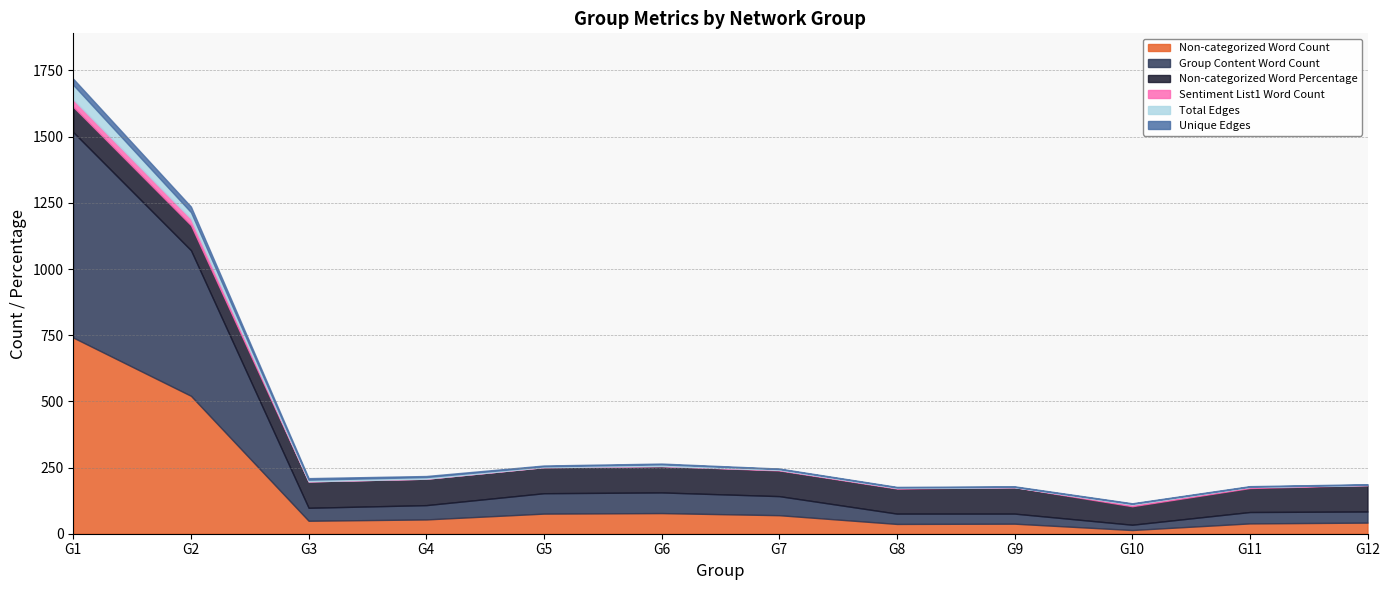

True or false: Non-categorized Word Count and Group Content Word Count intersect in this chart.

False